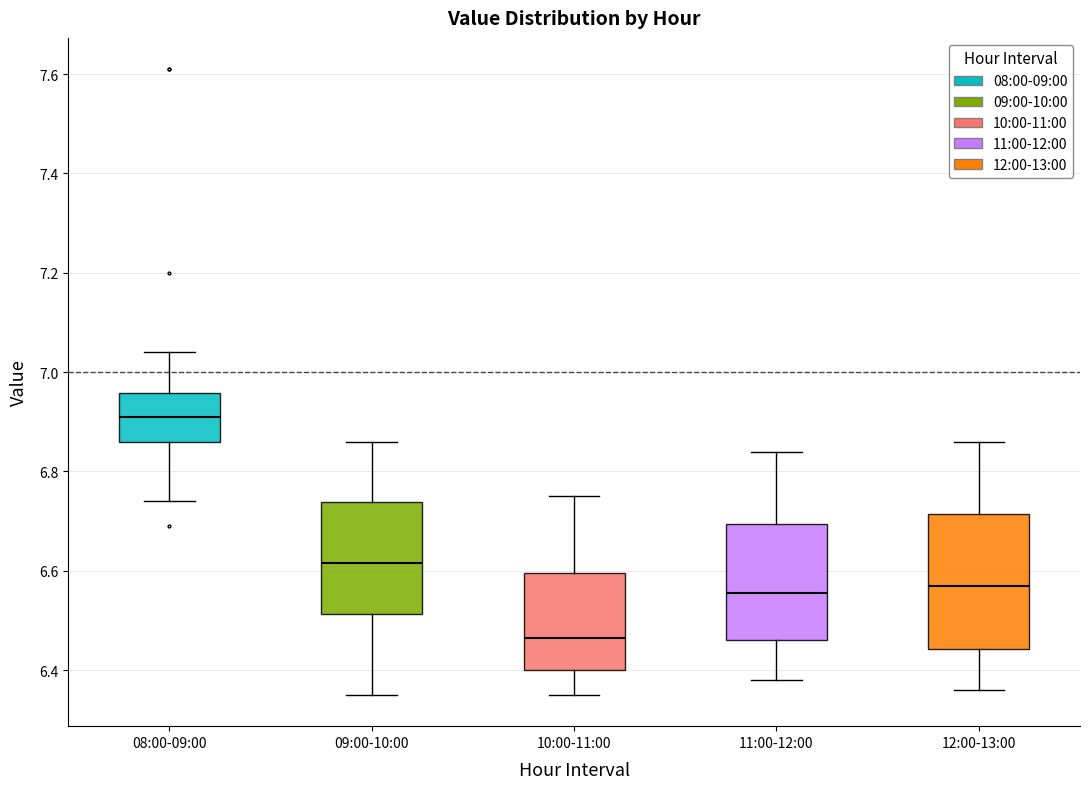

Which box is the tallest, from its lower edge to its upper edge?

12:00-13:00